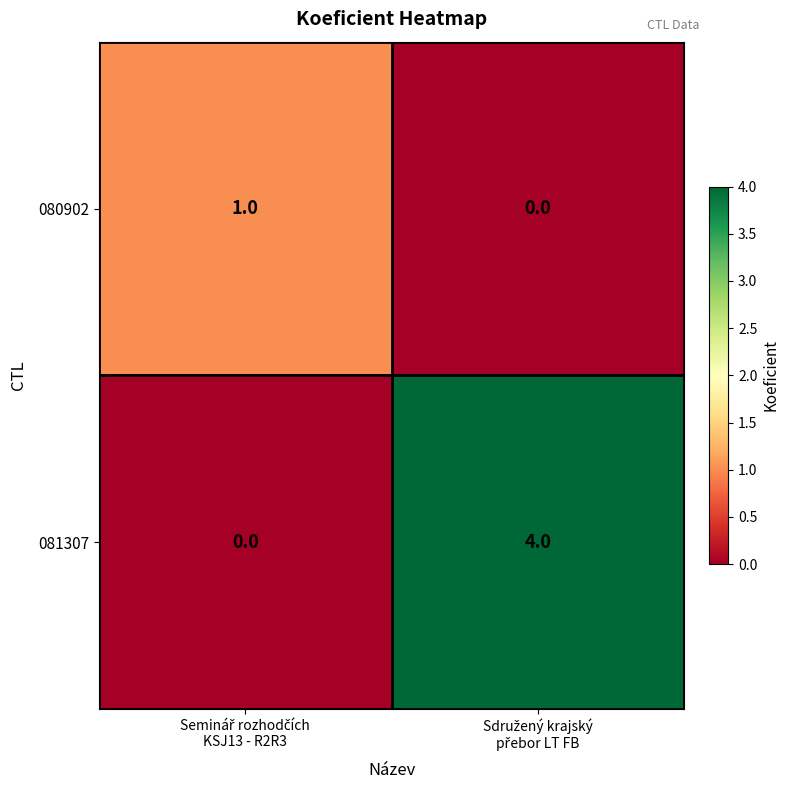

Reading right to left, what are all the values shown in this chart?

080902: 0	1
081307: 4	0